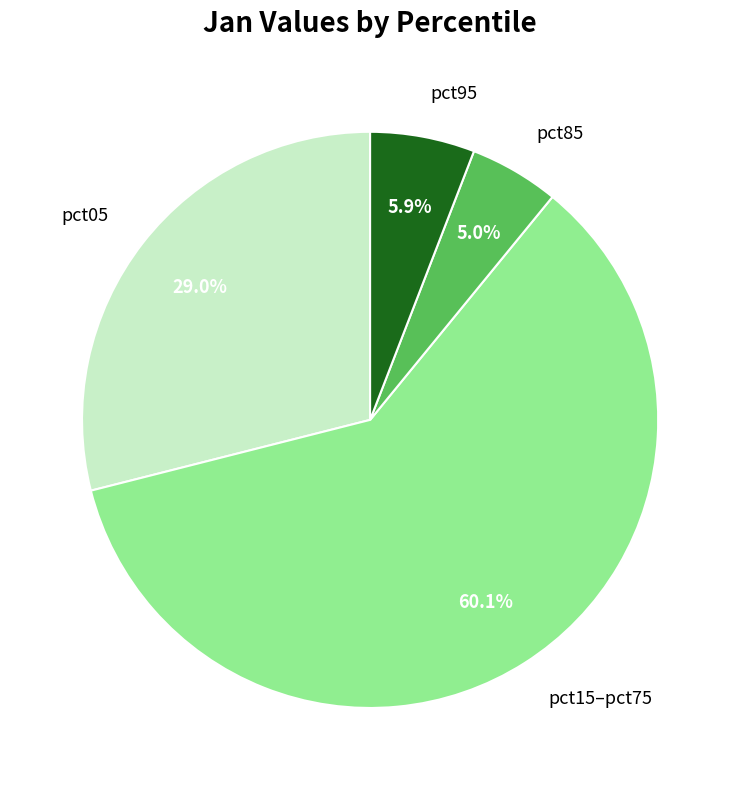

What portion of the pie excludes pct05?

71.0%